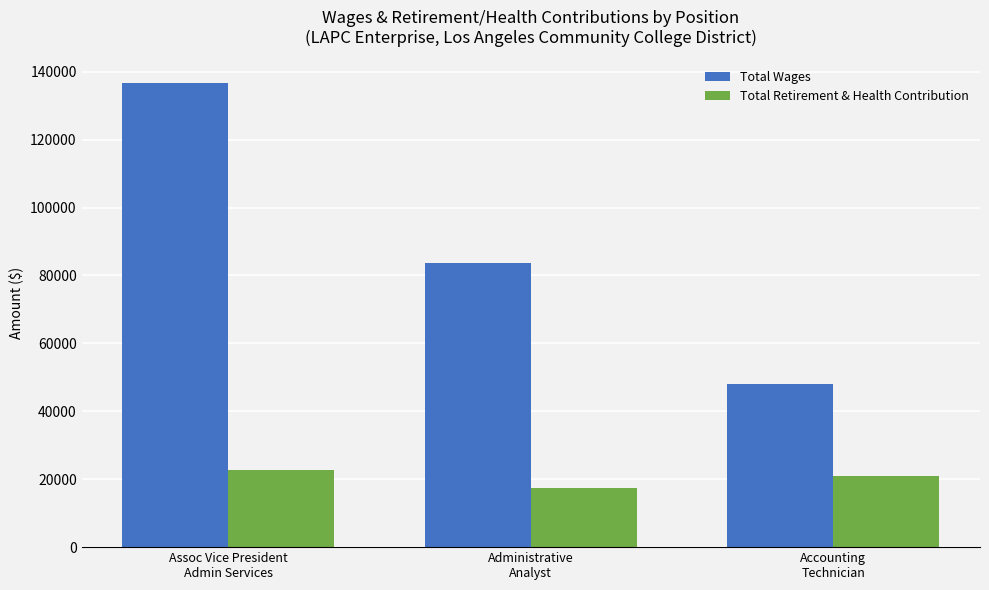

Which series has the largest total across all categories?

Total Wages